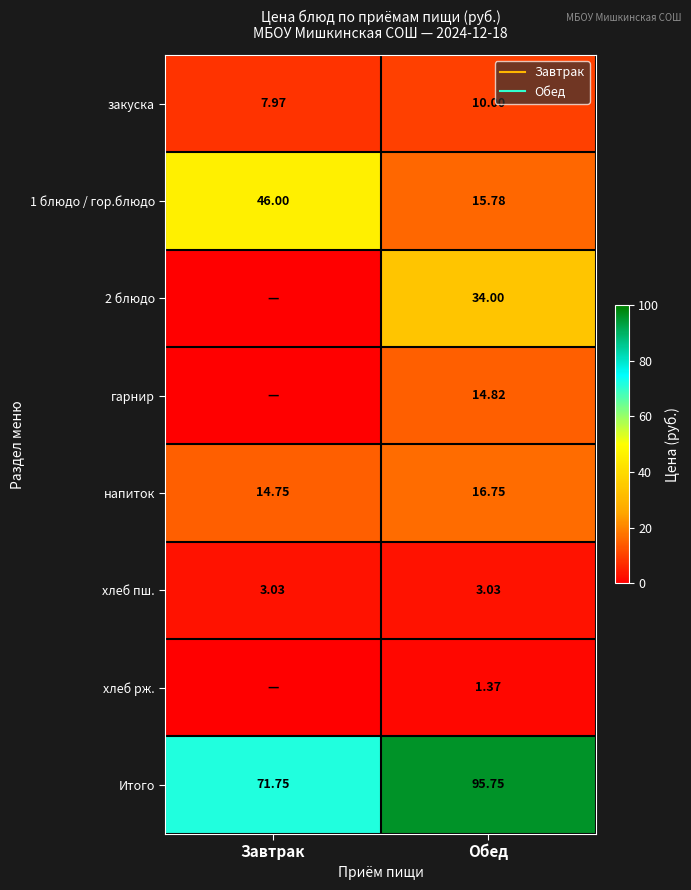

What is the highest value of the Итого series?

95.8